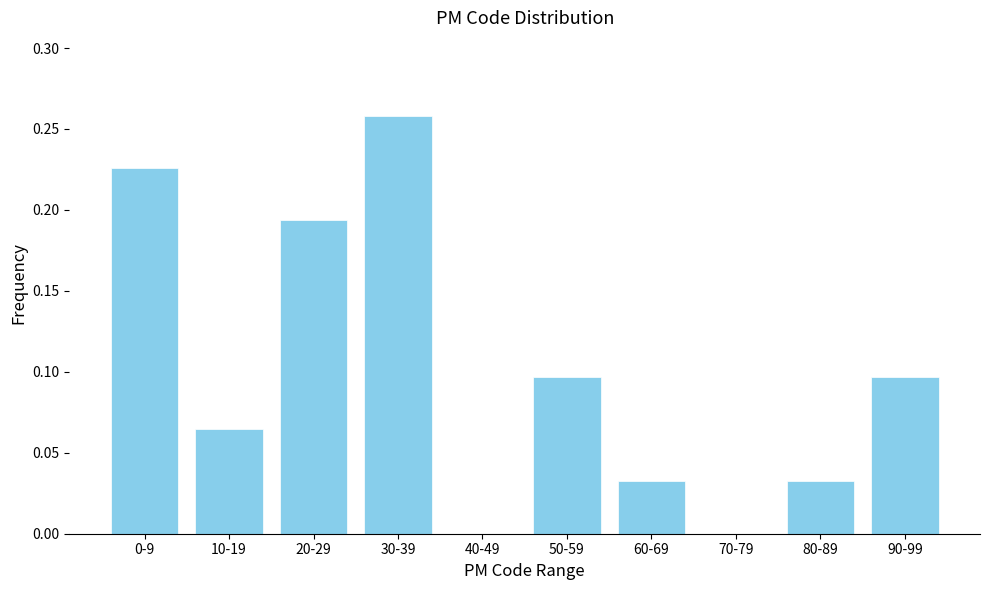

The chart shows a value of 0.2 at 70-79. True or false?

False